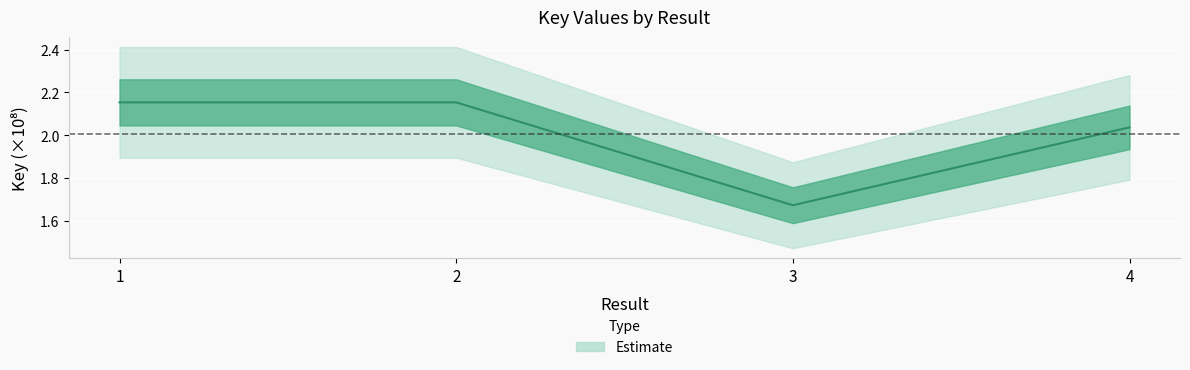

Count the number of values greater than 2.

3